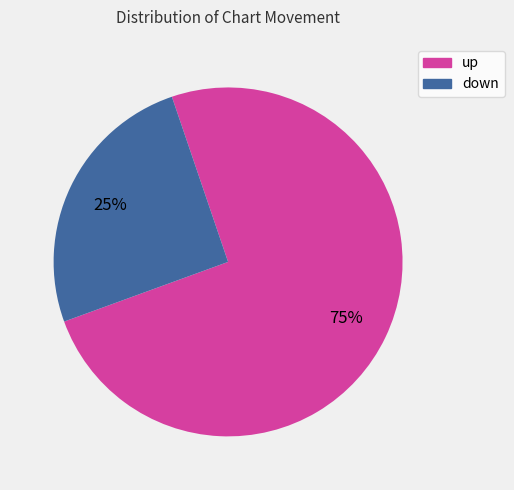

To the nearest percent, what is the combined percentage of up and down?

100%